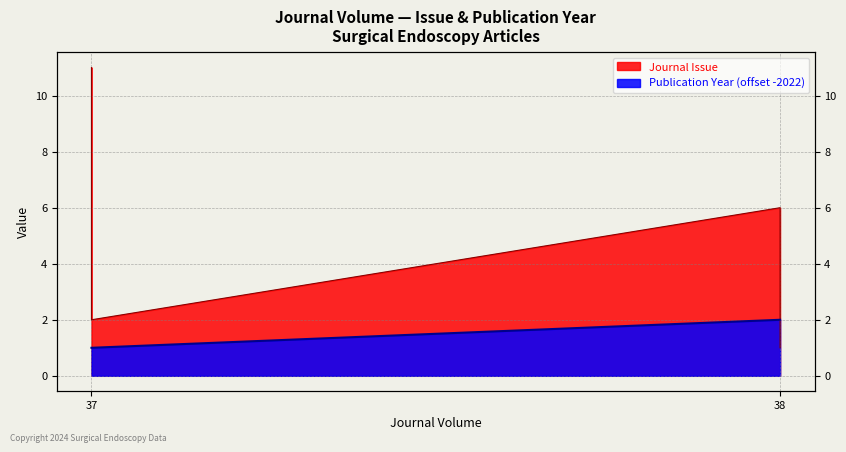

Which category has the highest value across all series?

38